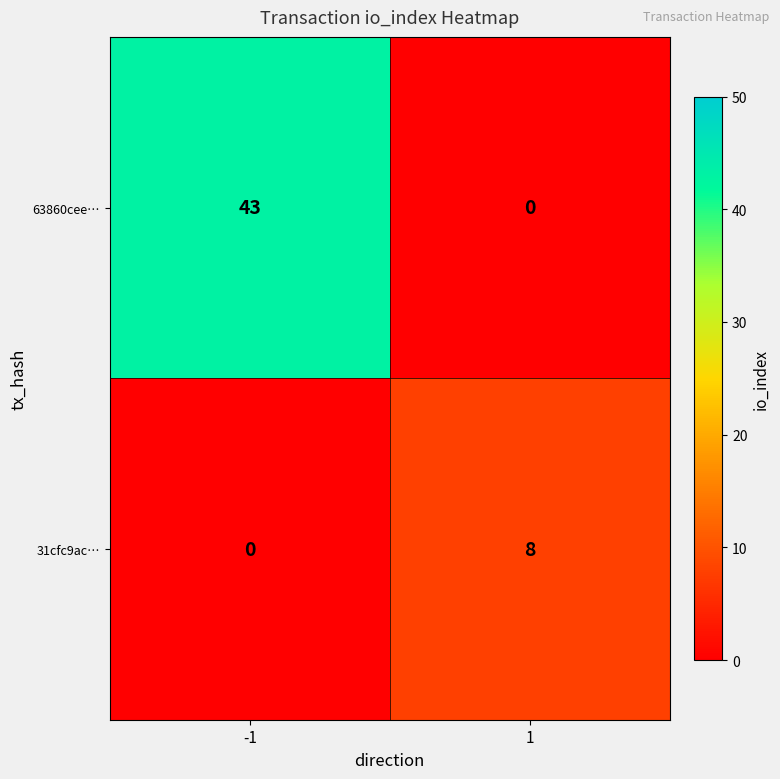

The 31cfc9ac… series shows -3 at -1. True or false?

False